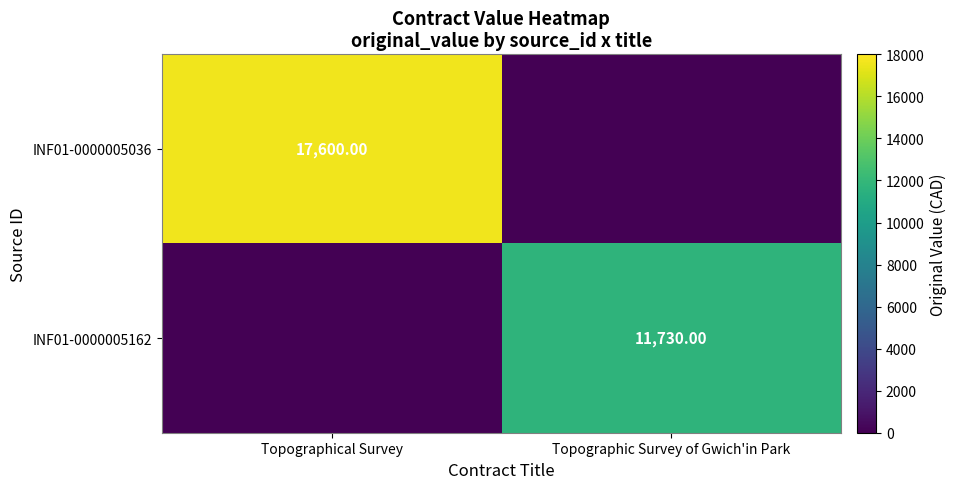

Which series changed the most between Topographical Survey and Topographic Survey of Gwich'in Park?

INF01-0000005036